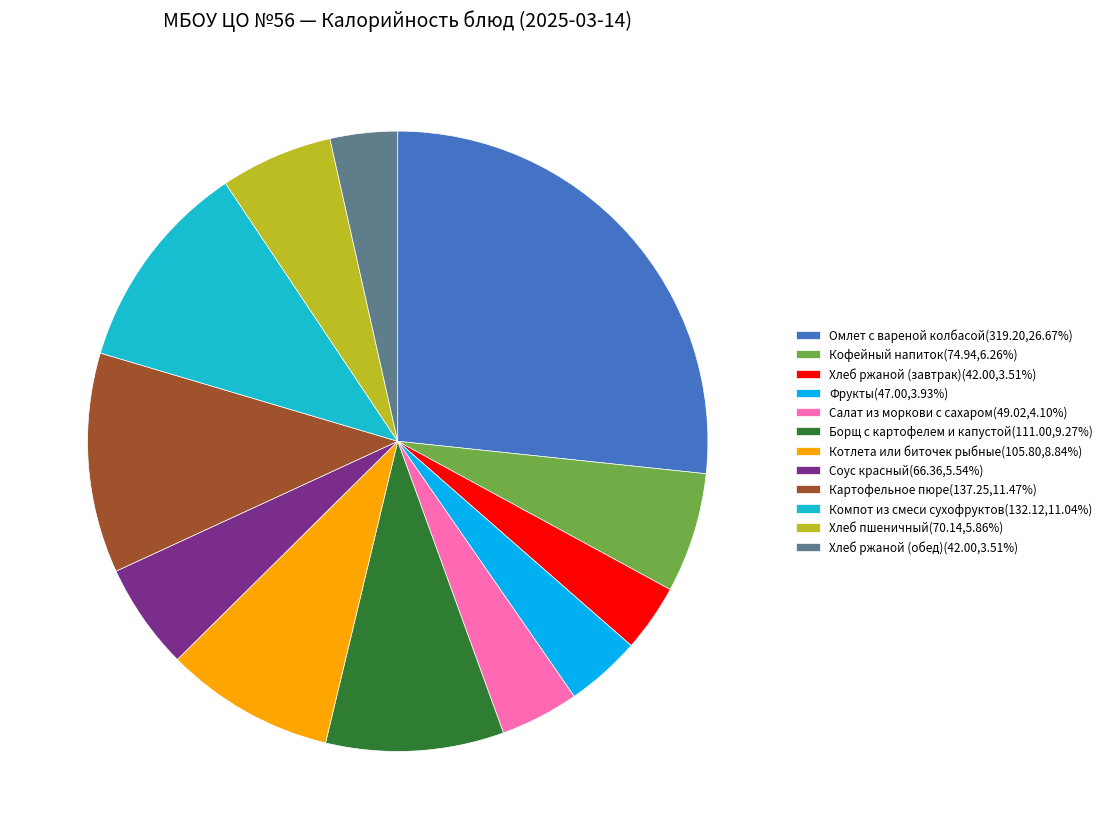

Combined, do Компот из смеси сухофруктов(132.12,11.04%) and Борщ с картофелем и капустой(111.00,9.27%) account for over 50%?

No